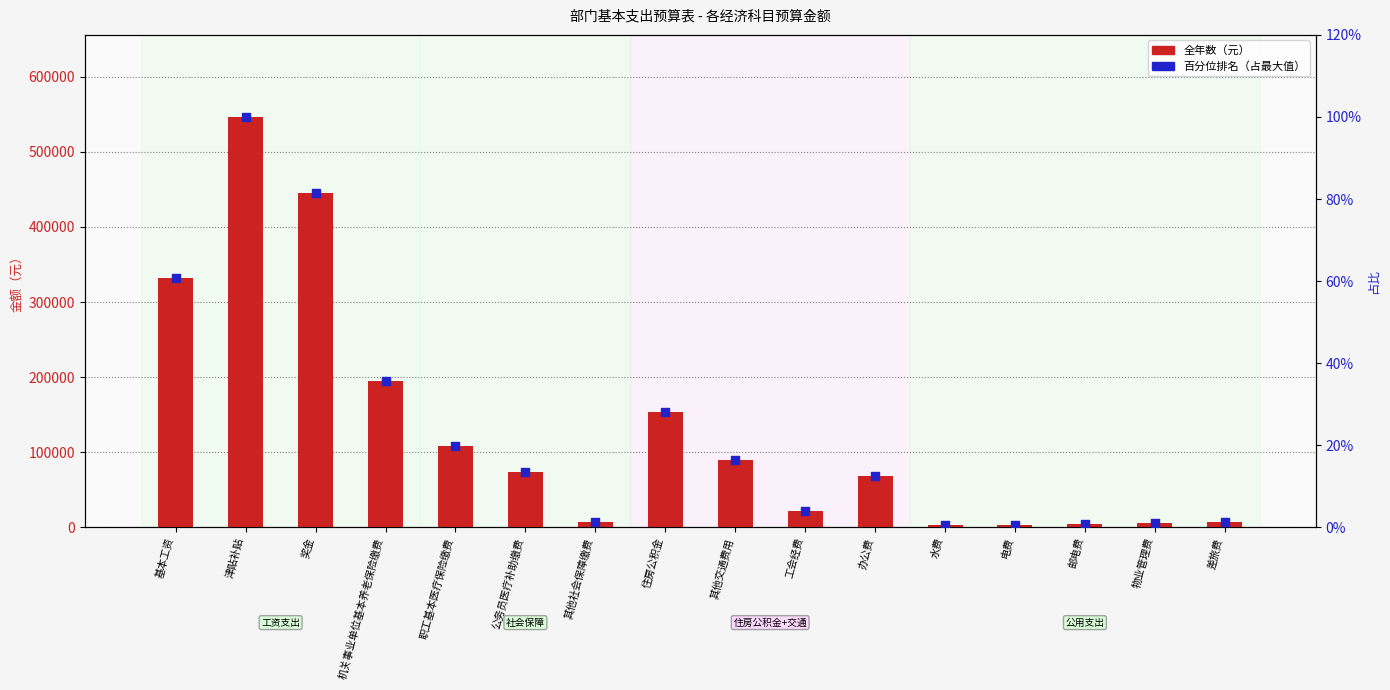

What are all the series names shown in the legend?

全年数, 百分位排名